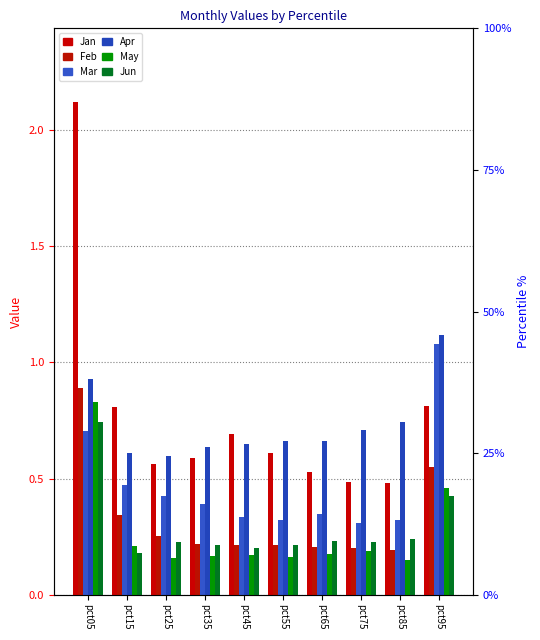

Which category has the highest value across all series?

pct05